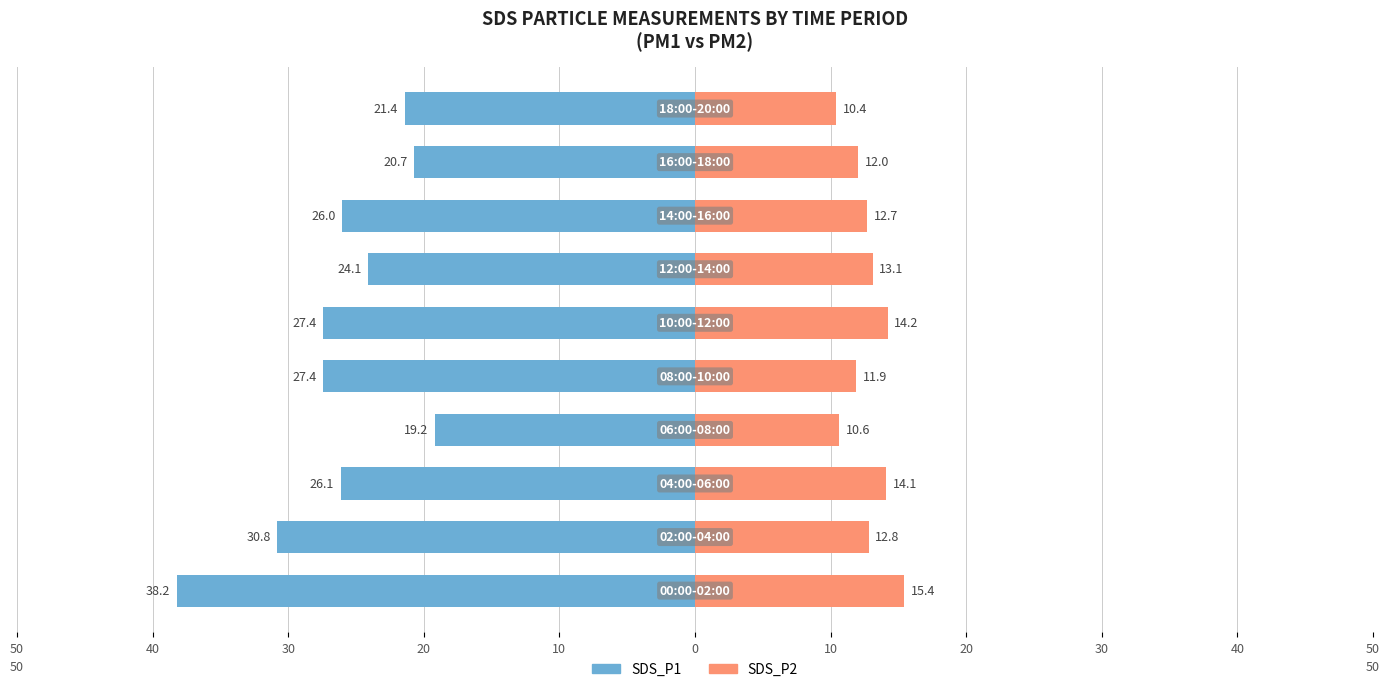

Are the bars grouped side by side (vs. stacked)?

Yes